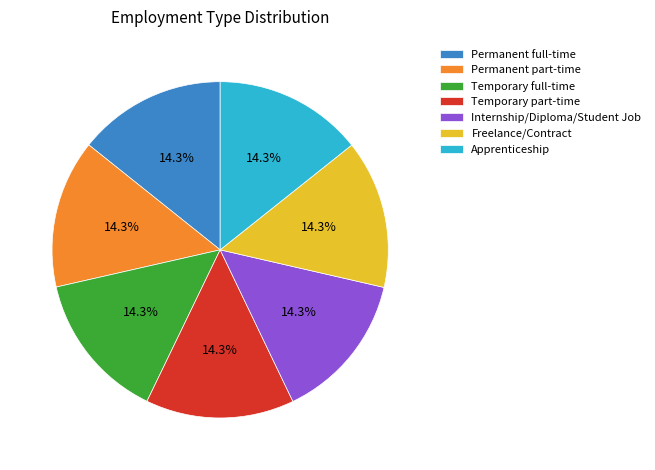

Is there a majority slice in this chart?

No